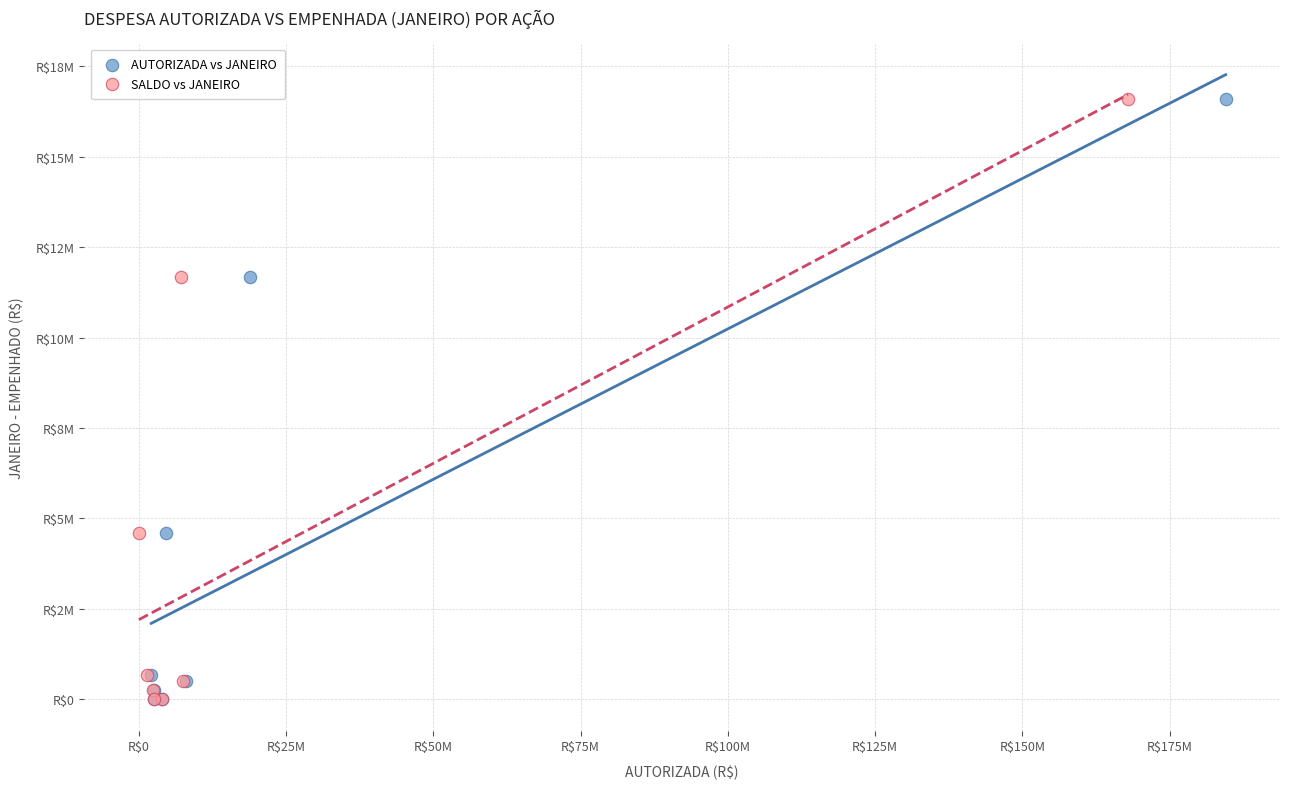

What are all the series names shown in the legend?

AUTORIZADA vs JANEIRO, SALDO vs JANEIRO